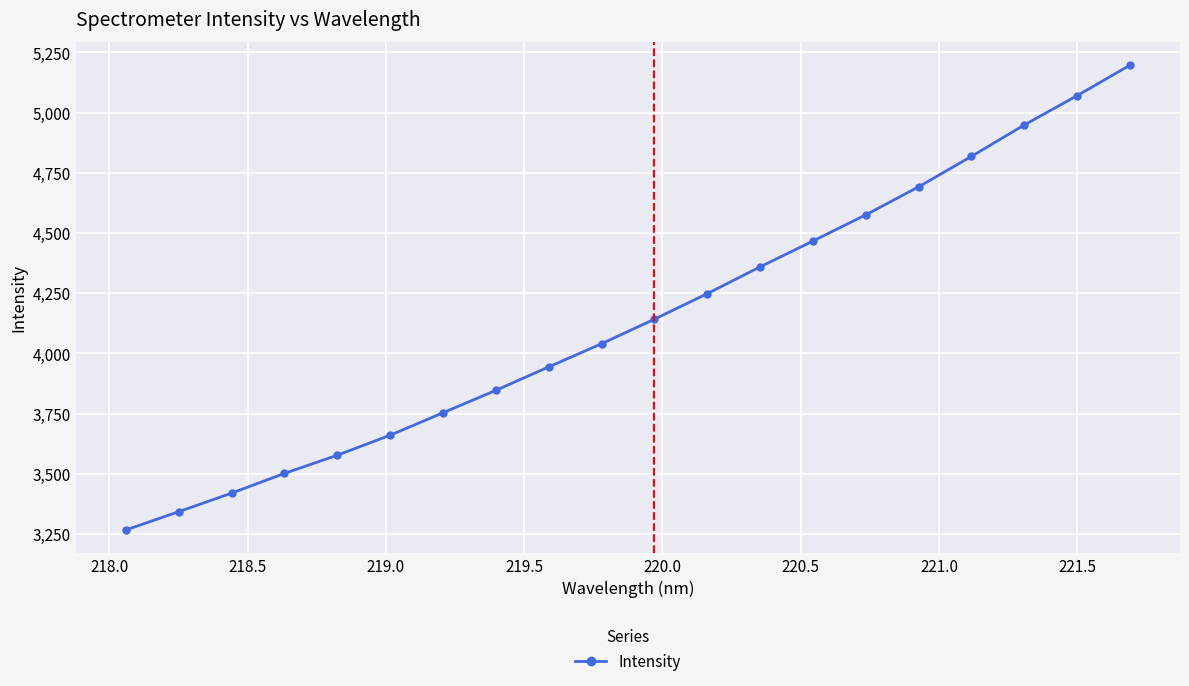

What is the value of the 16th point from the left?

4691.7